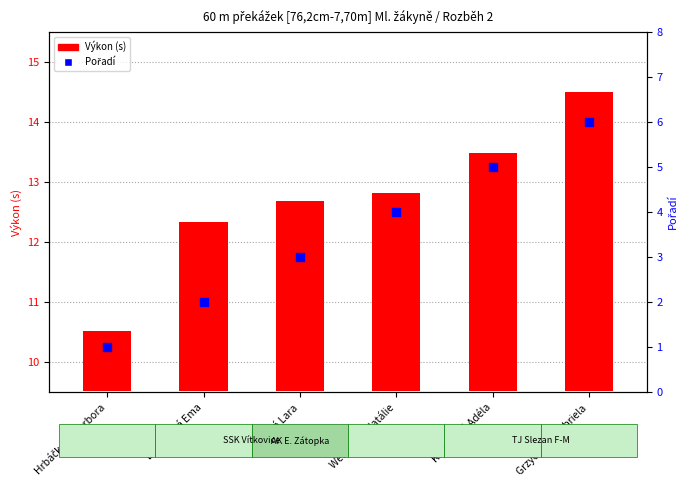

Which series reaches the minimum Y coordinate?

Výkon (s)